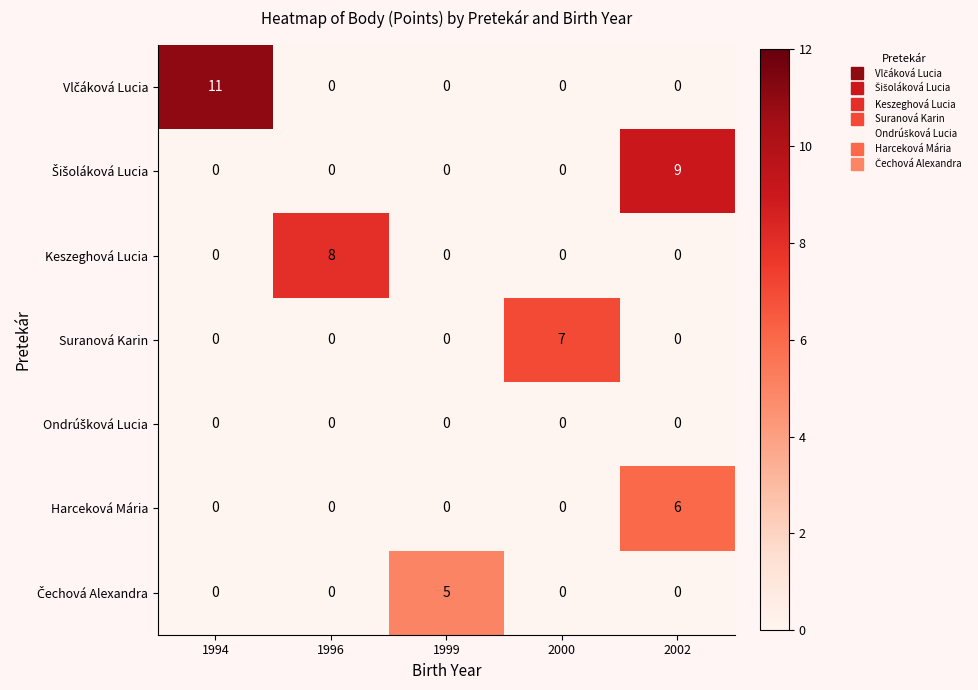

What is the spread (max minus min) of values at 1994?

11